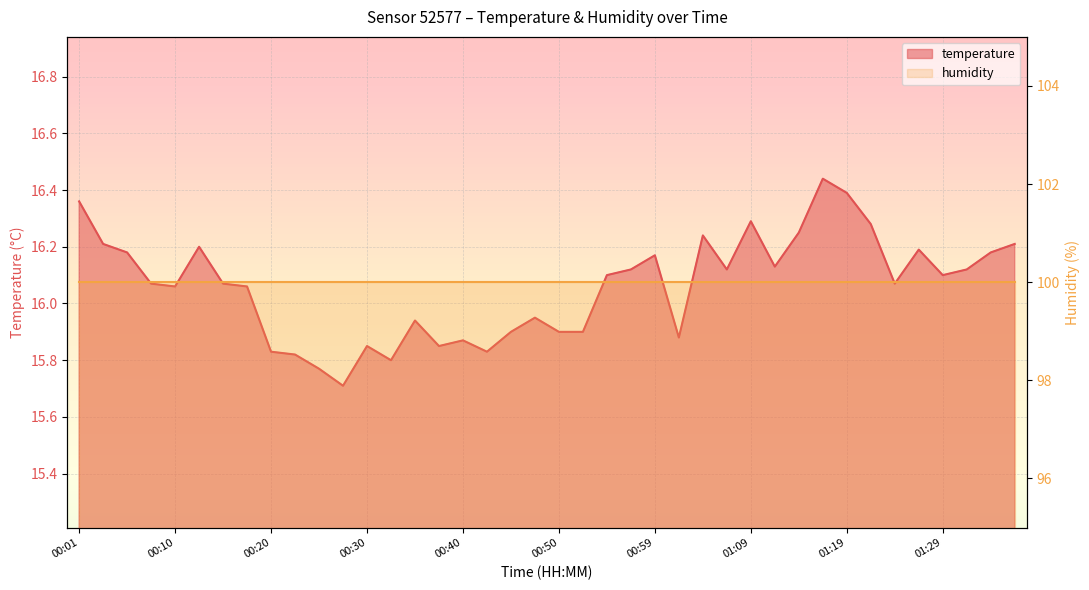

What is the ratio of the value at 00:35 to the value at 00:50?

1.0